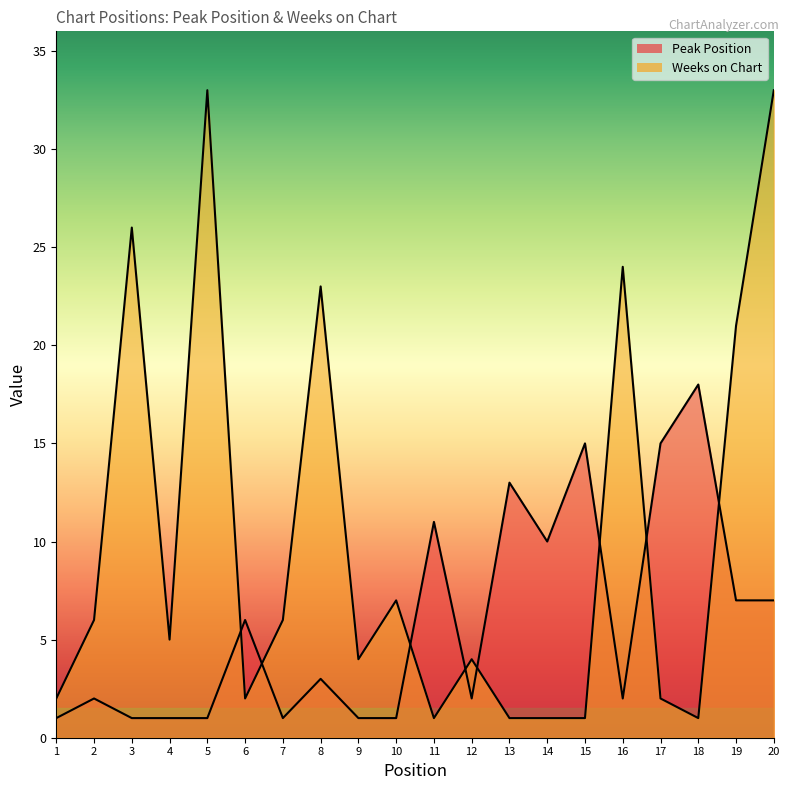

How many data points in Weeks on Chart are above 5?

9